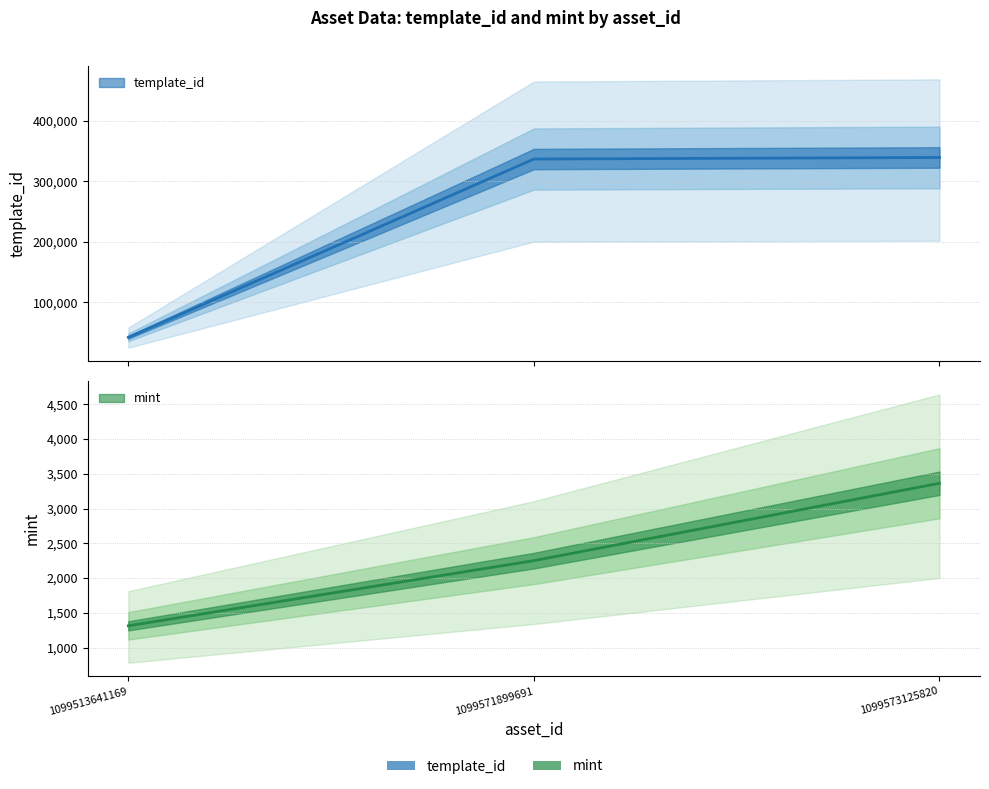

Where does the template_id series first go above 336643?

1099573125820